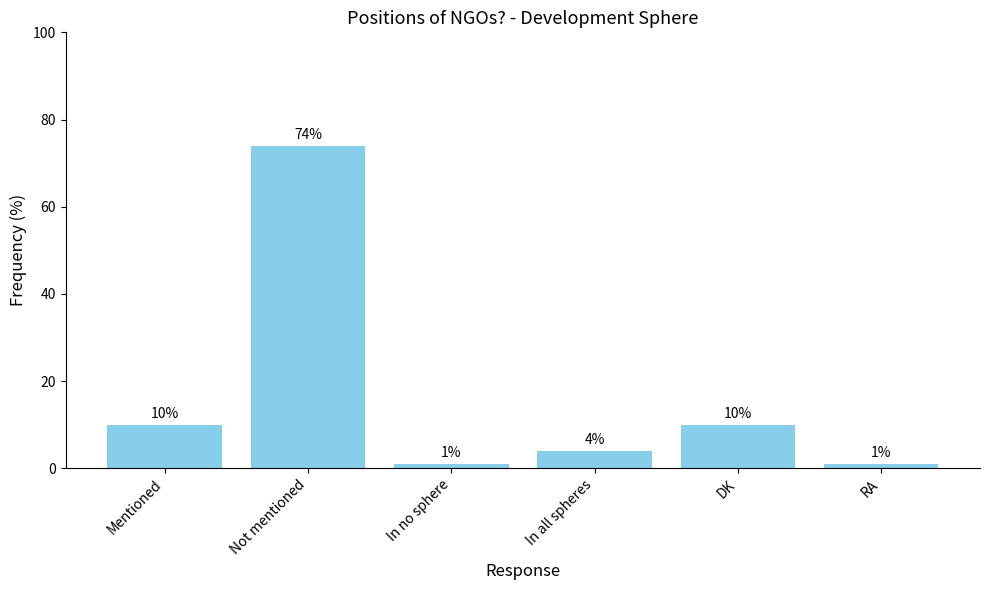

What value does the data have at Not mentioned, to the nearest 5?

75